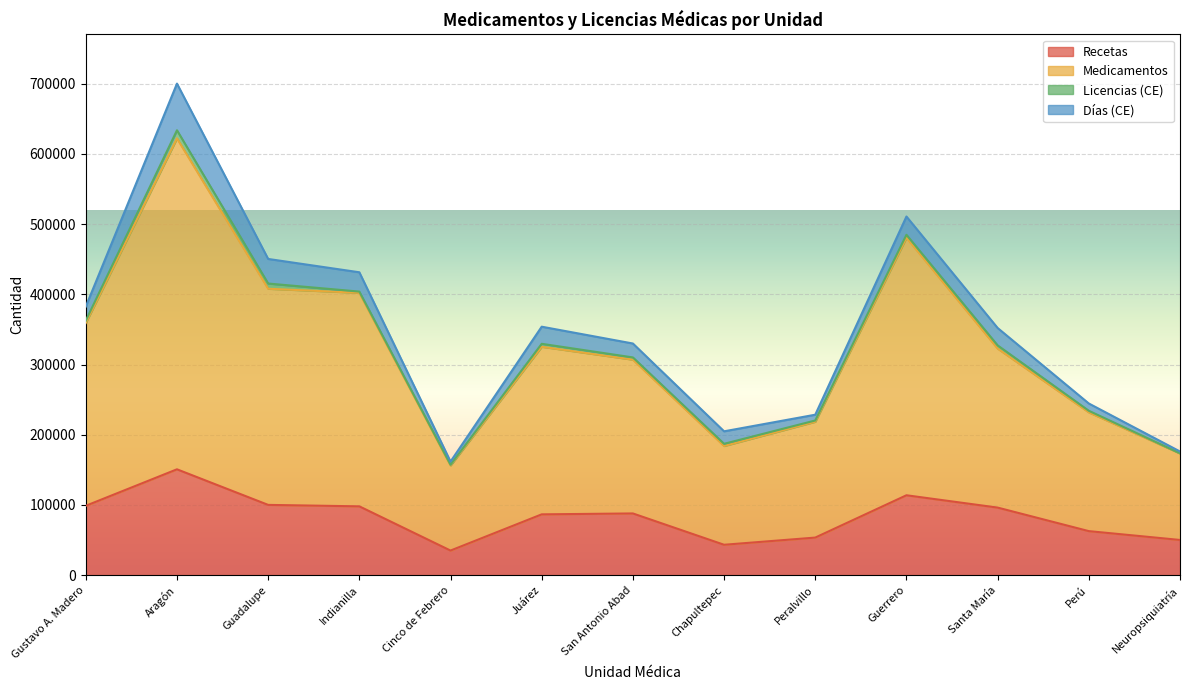

True or false: Medicamentos and Recetas cross at least once.

False